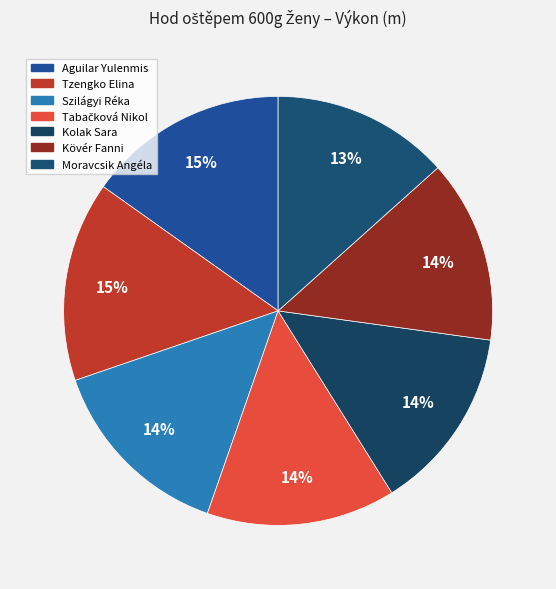

To the nearest percent, what is the difference between the largest and smallest slice percentages?

2%